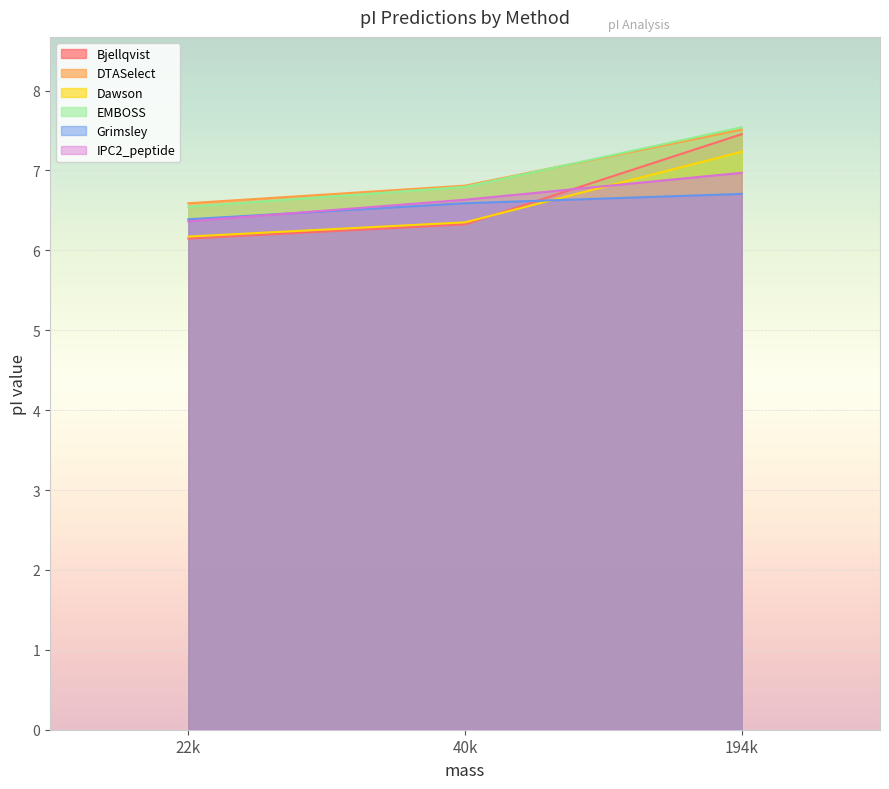

Which series has the largest range (max minus min)?

Bjellqvist